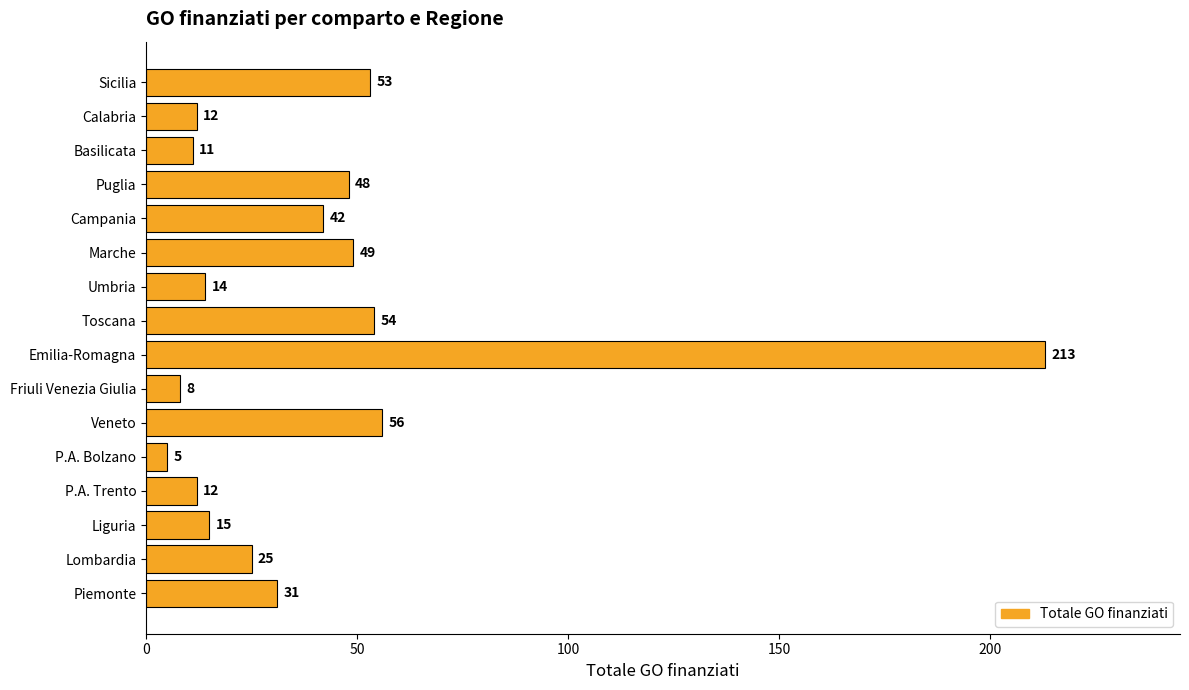

What is the difference between the maximum and minimum values?

208